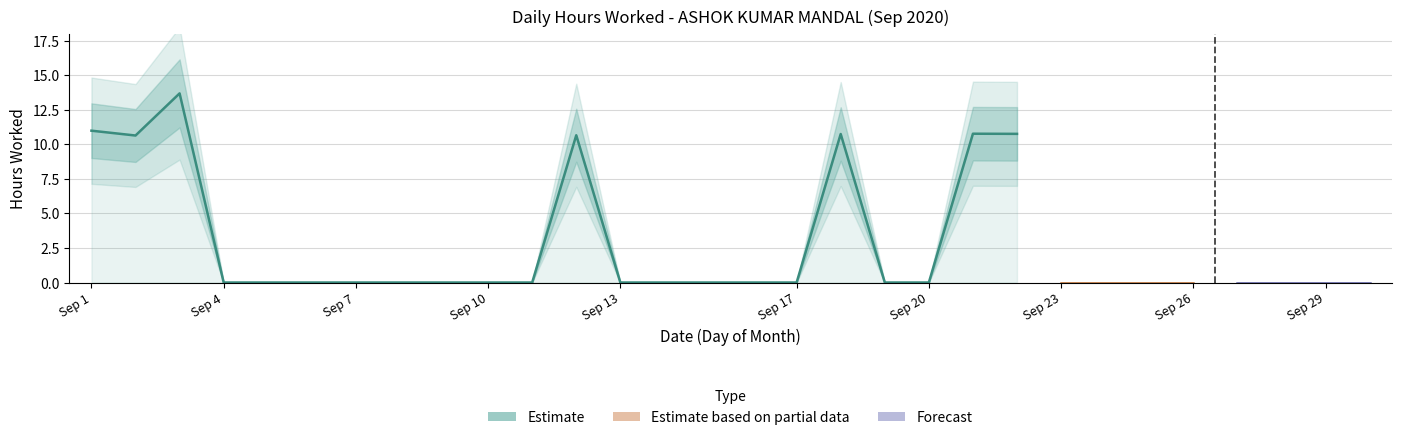

How many data points are above 0?

7